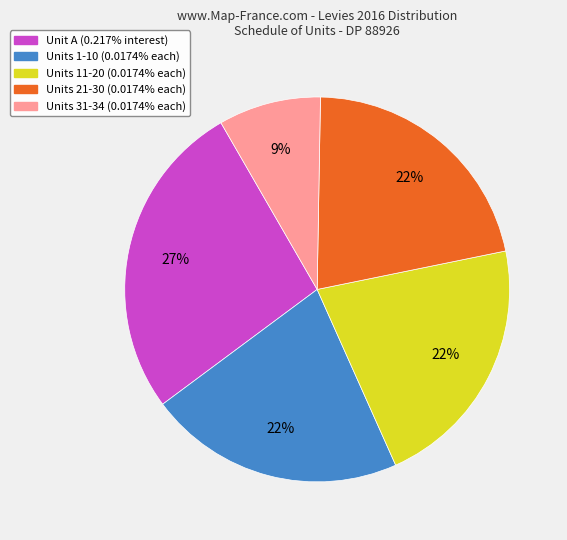

Count the number of slices in the pie.

5